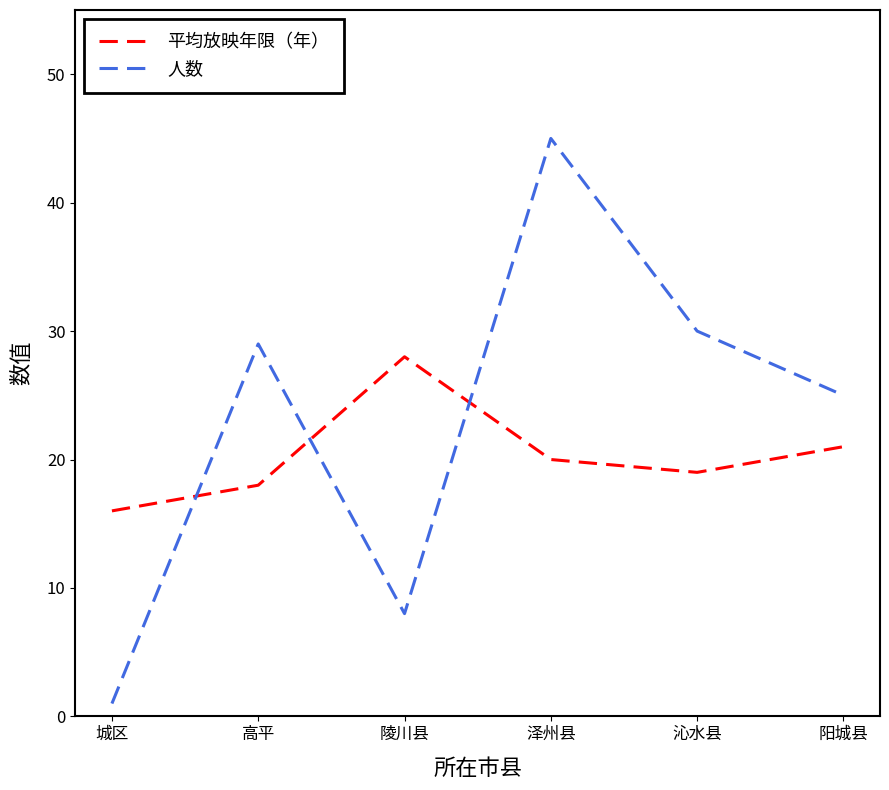

Reading left to right, transcribe all the data shown in this chart.

平均放映年限（年）: 16	18	28	20	19	21
人数: 1	29	8	45	30	25